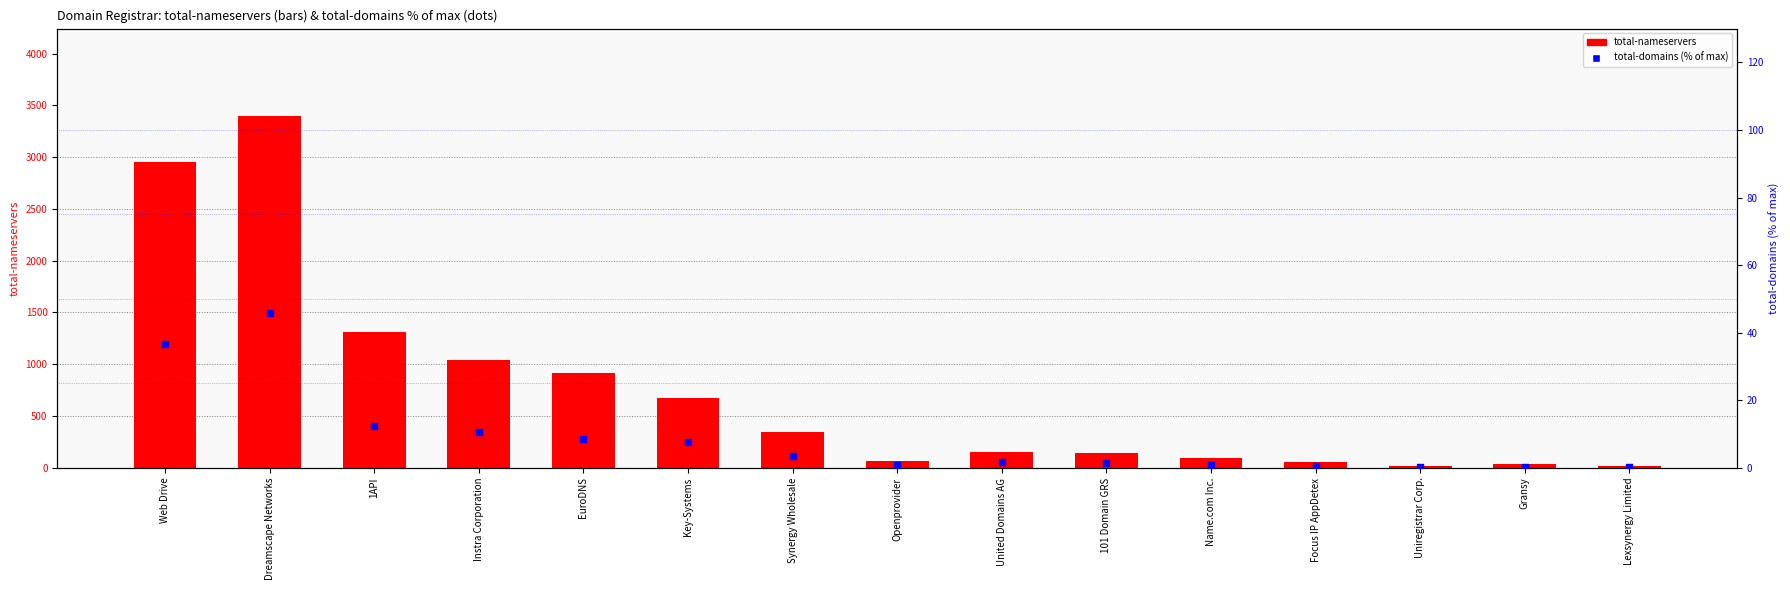

At which category is the sum across all series the highest?

Dreamscape Networks